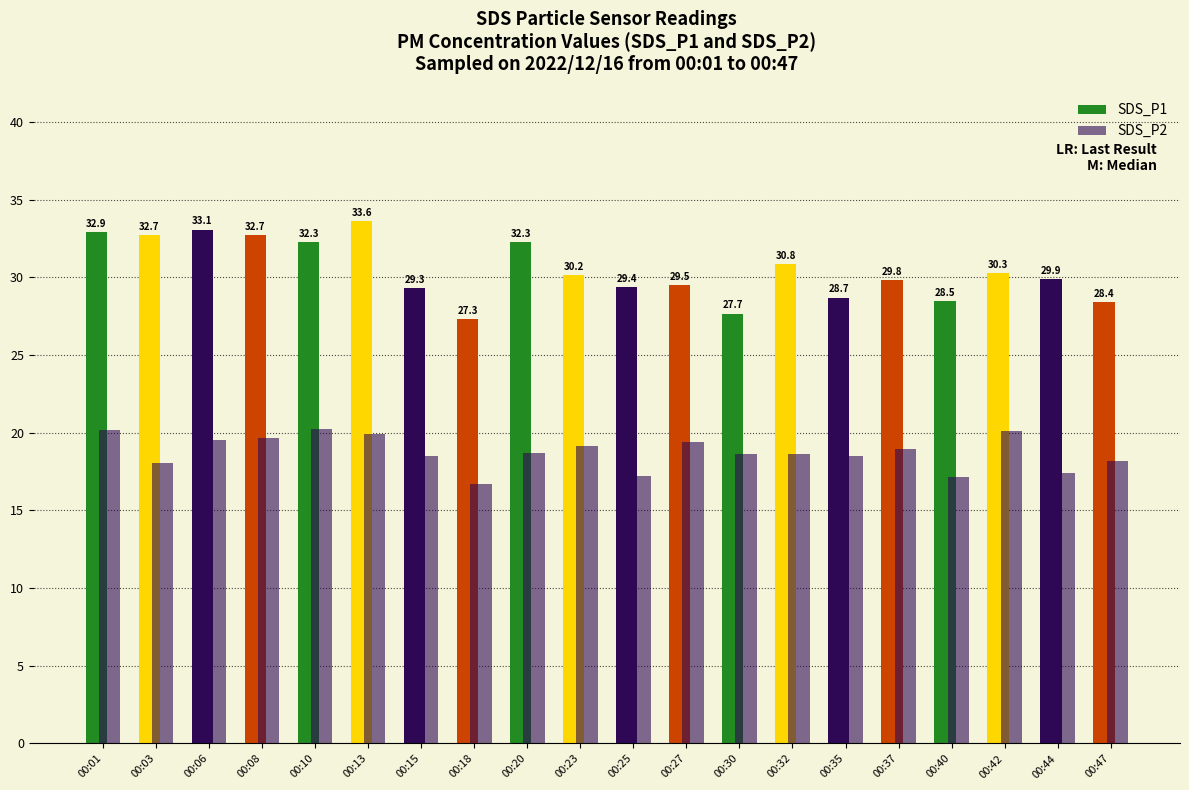

How many groups of bars are there?

20